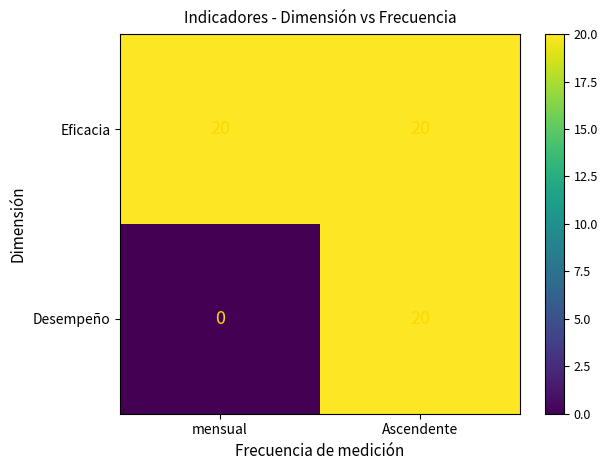

Reading right to left, extract all data points from this chart.

Eficacia: 20	20
Desempeño: 20	0